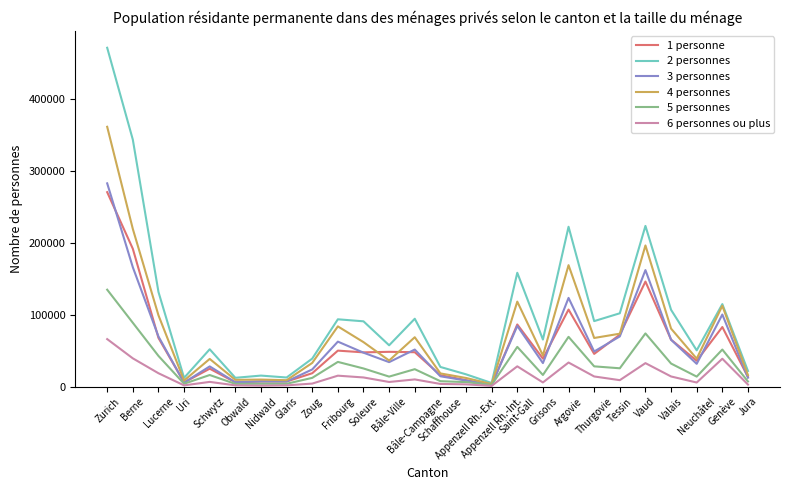

What is the sum of all 4 personnes values?

1989688